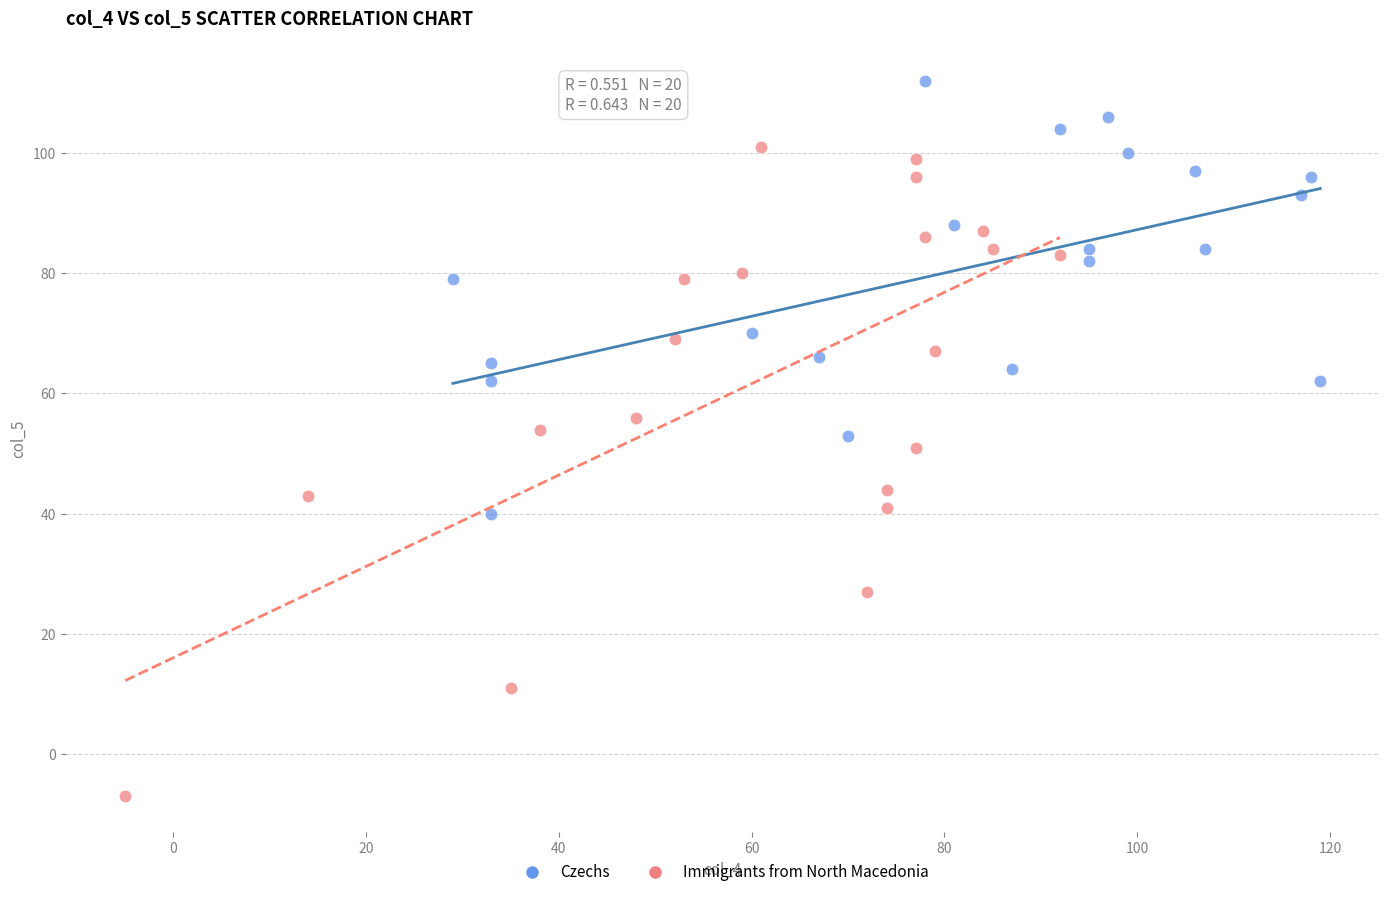

Which series contains the highest Y value?

Czechs